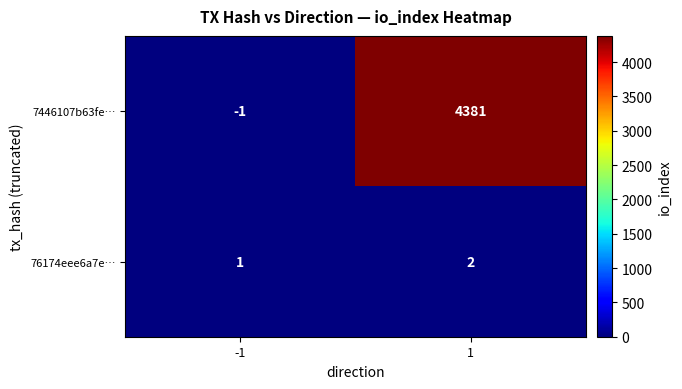

Reading right to left, transcribe all the data shown in this chart.

7446107b63fe…: 4381	-1
76174eee6a7e…: 2	1